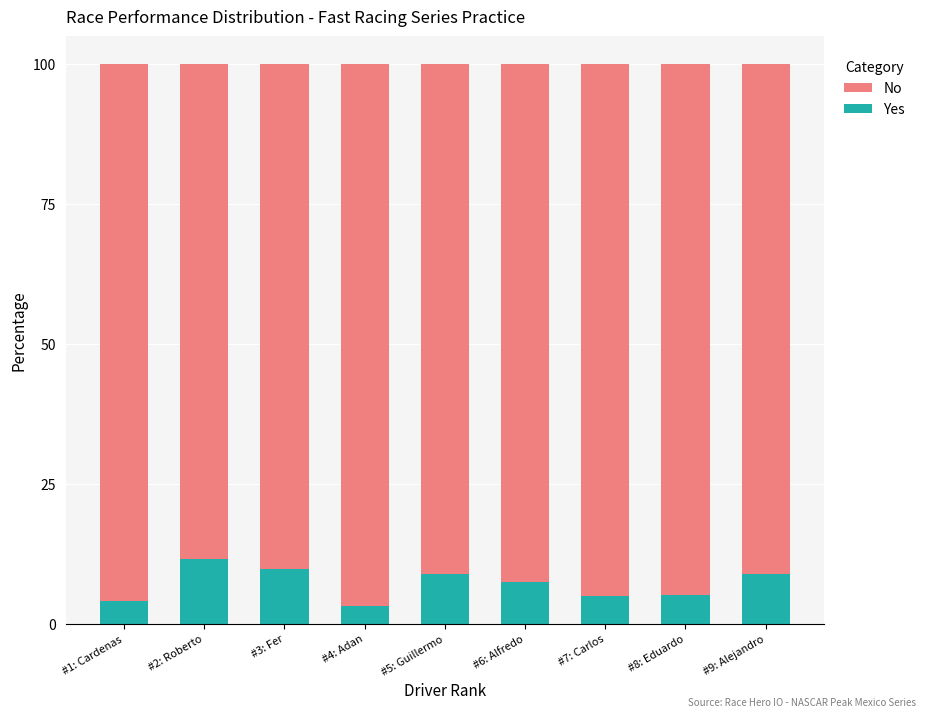

The value of Yes at #6: Alfredo is 11.3. True or false?

False